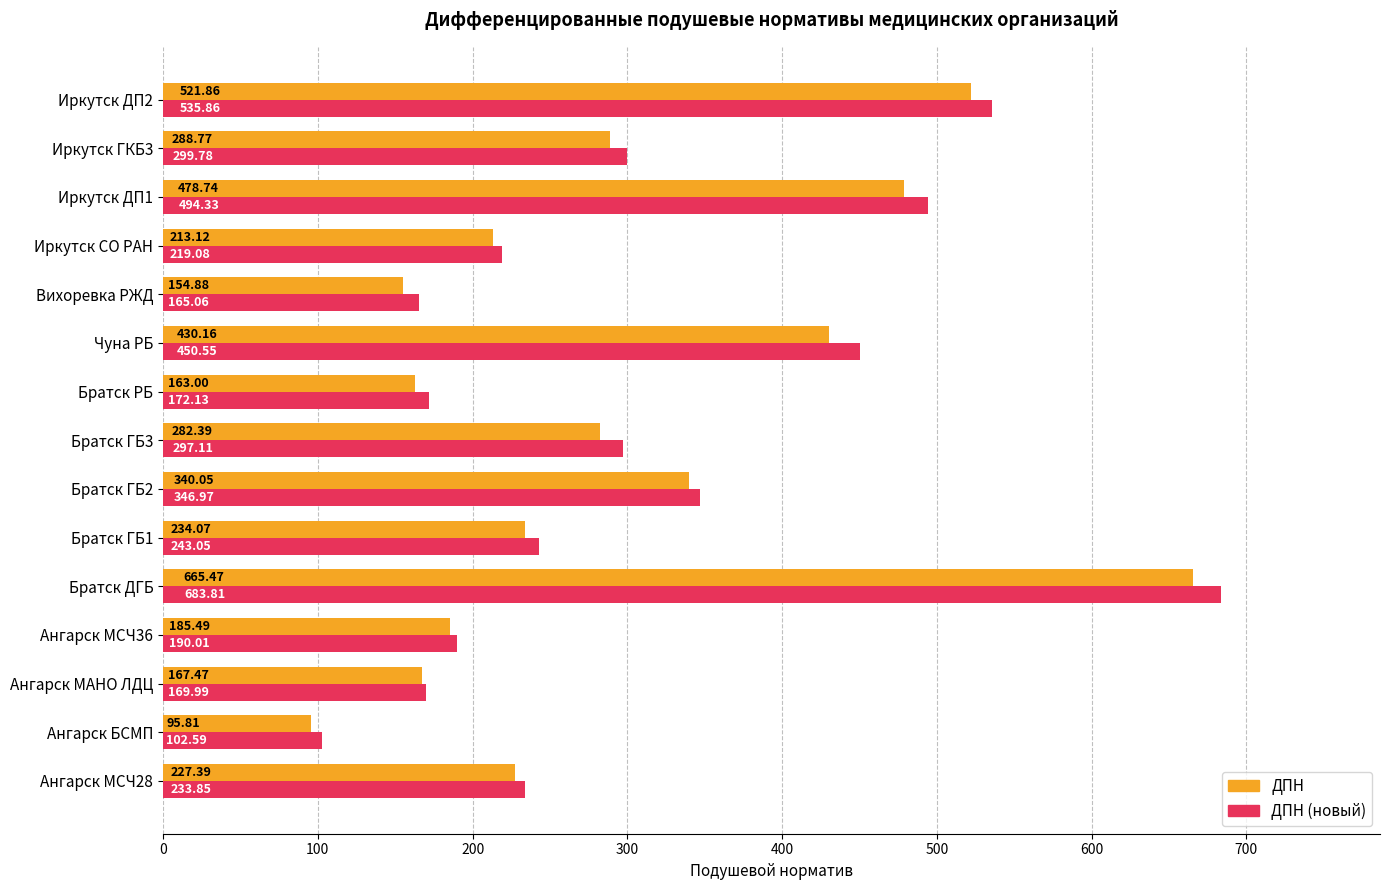

Which series changed the most between Братск ГБ3 and Братск РБ?

ДПН (новый)